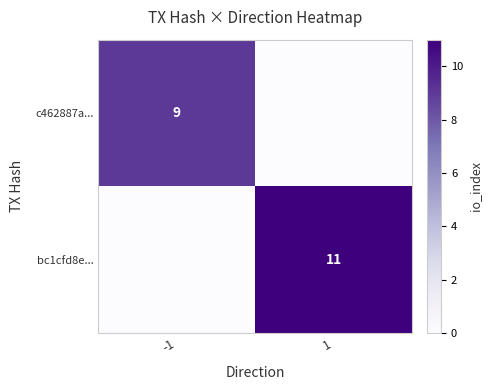

Is the value of c462887a... at -1 greater than the value of bc1cfd8e... at 1?

No